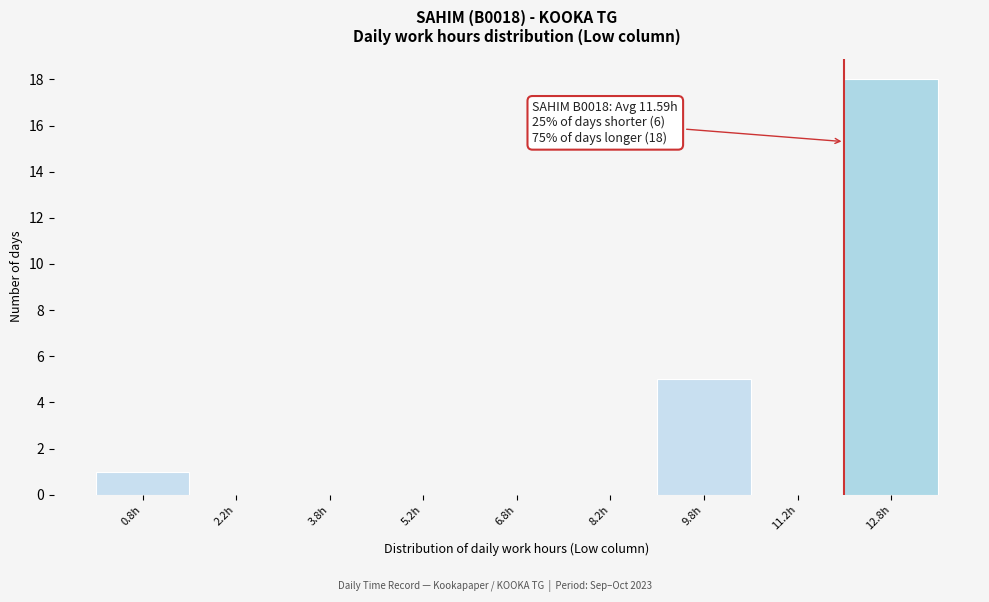

Over which range of the x-axis is the bar tallest?

12.0 to 13.5